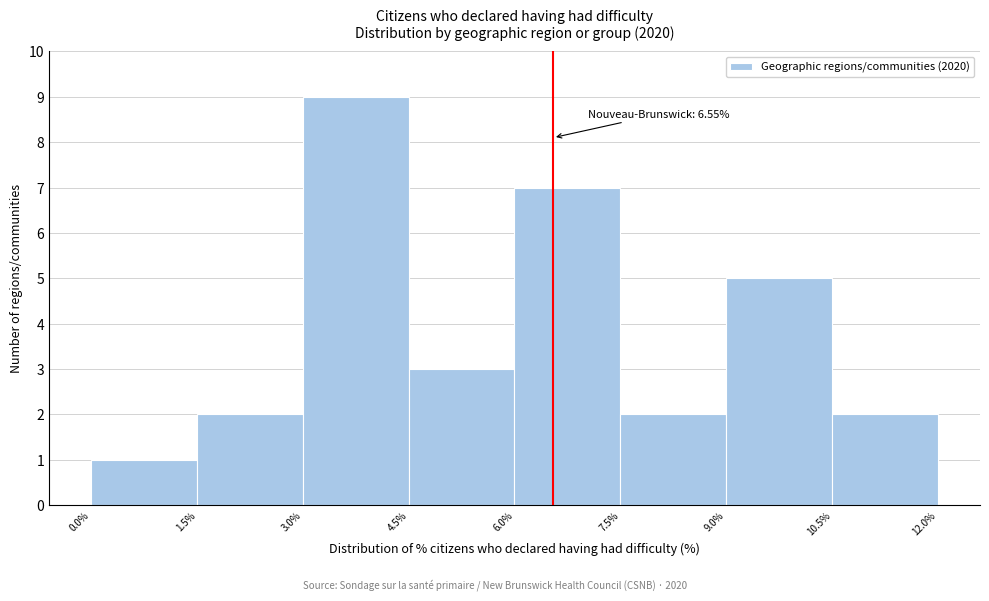

Over which range of the x-axis is the bar tallest?

3.0% to 4.5%